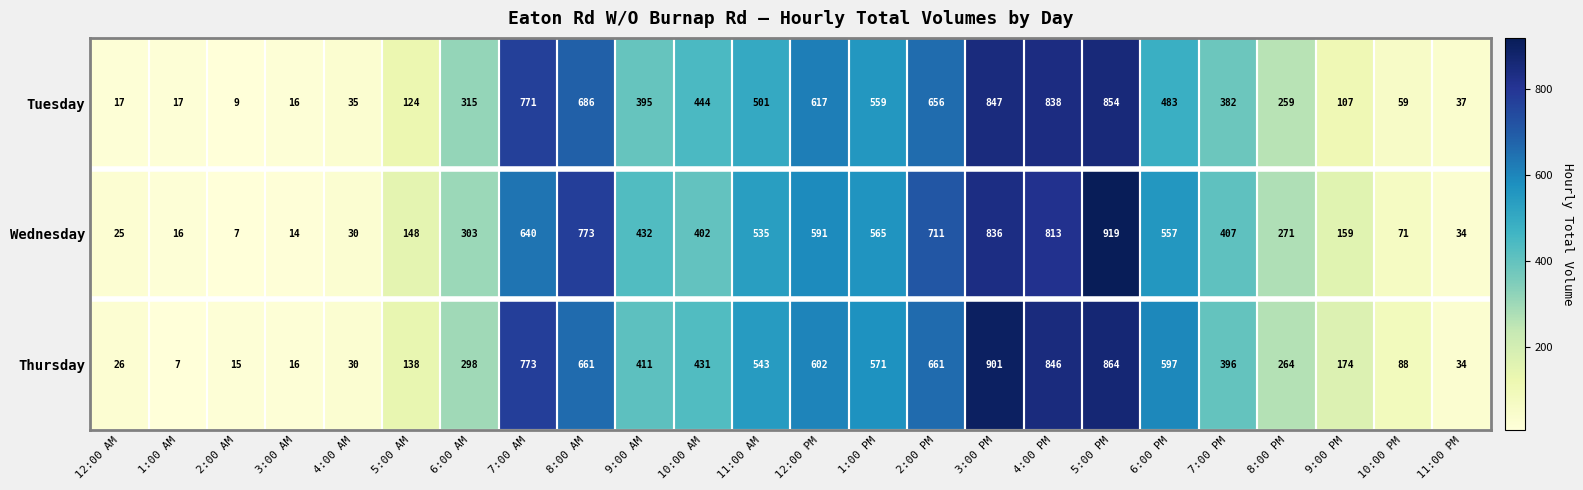

How many data points does each series have?

24